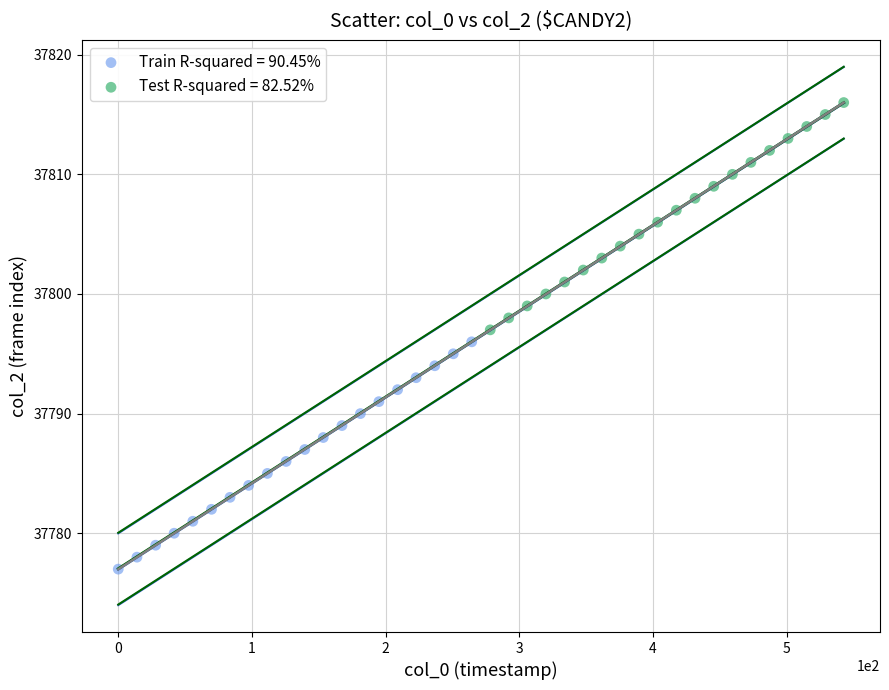

Which series contains the lowest Y value?

Train R-squared = 90.45%